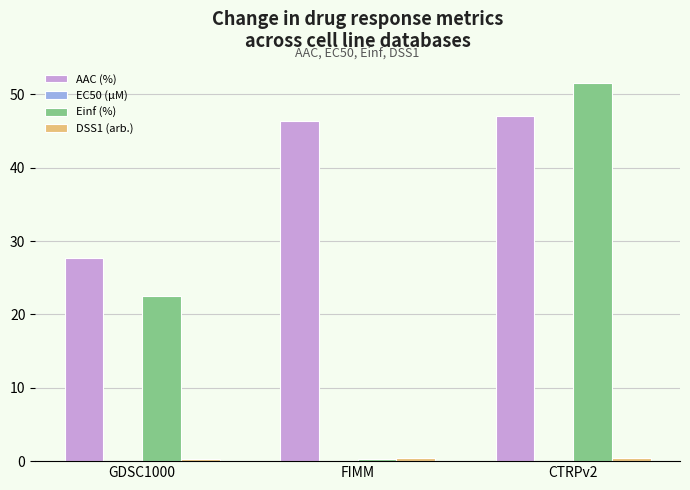

Which series changed the most between FIMM and CTRPv2?

Einf (%)